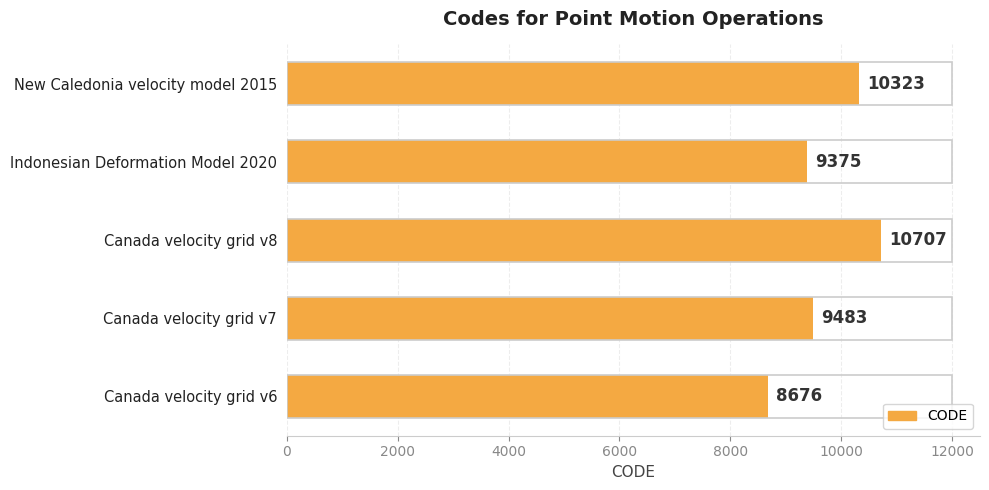

Reading bottom to top, extract all data points from this chart.

8676	9483	10707	9375	10323